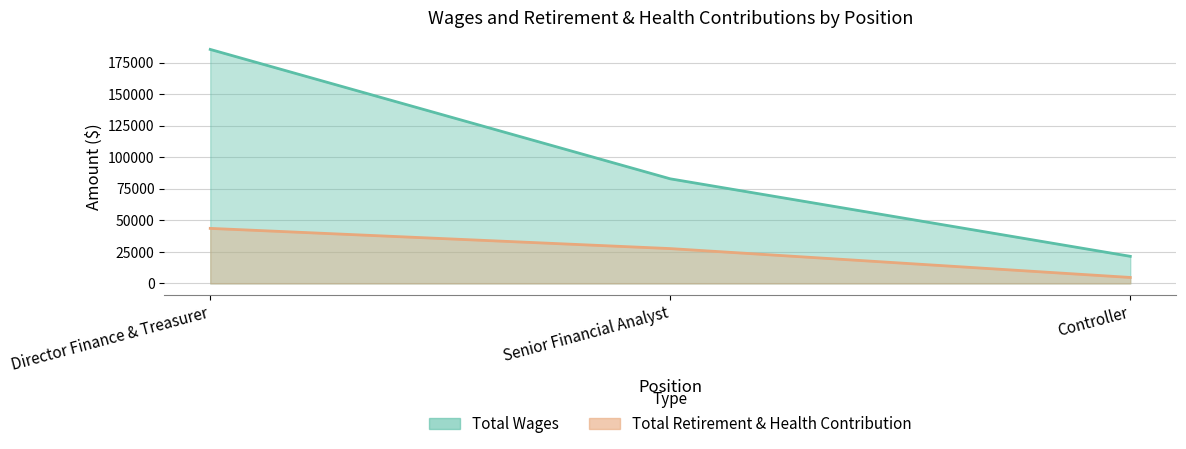

What is the value of the Total Wages point at the 2nd from the left?

82866